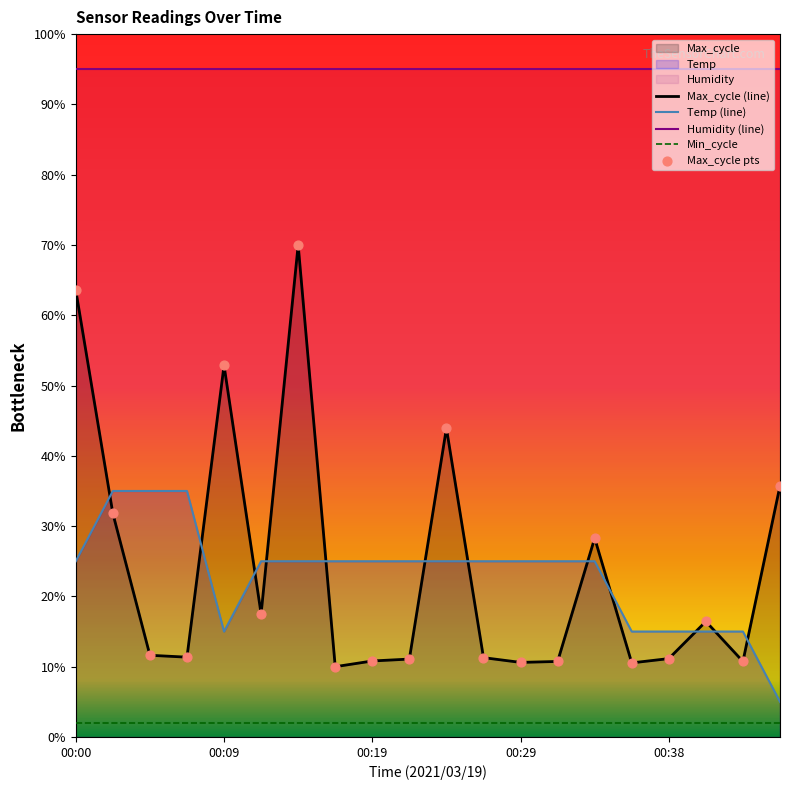

Which series has the largest Y range (max minus min)?

Max_cycle (line)